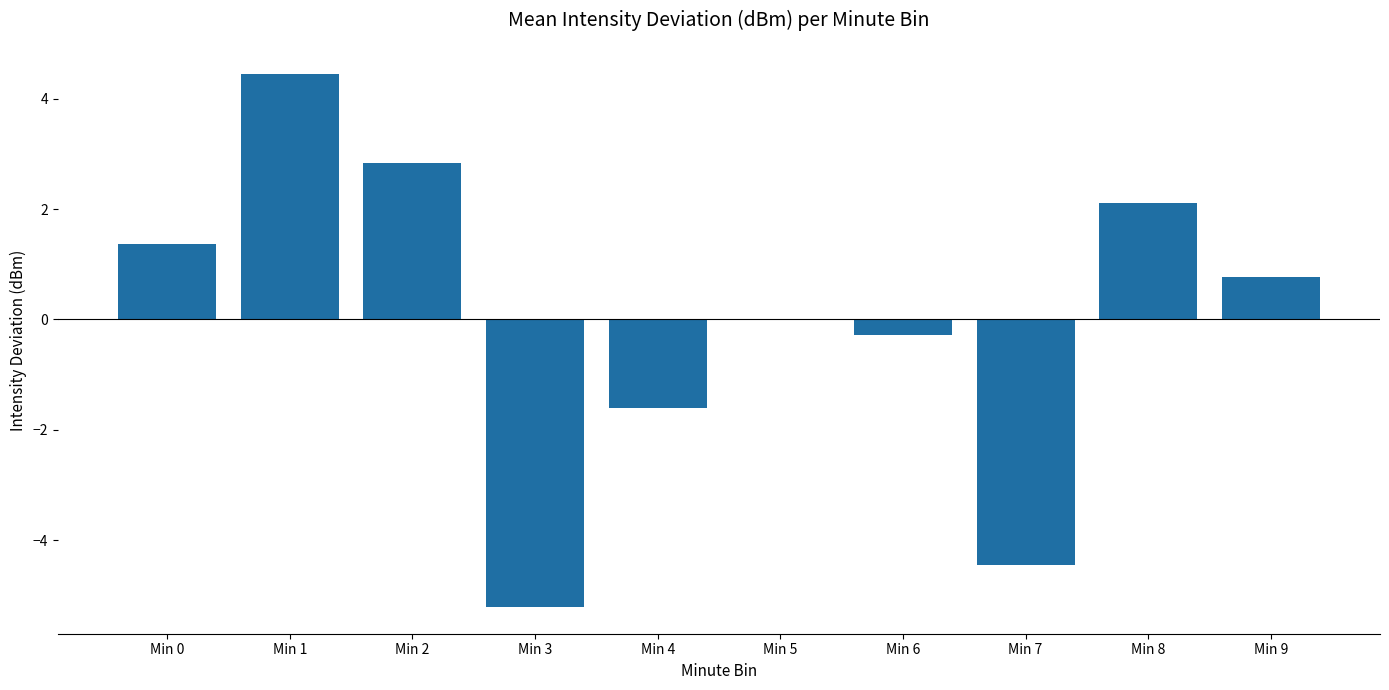

The chart shows a value of 2.1 at Min 8. True or false?

True